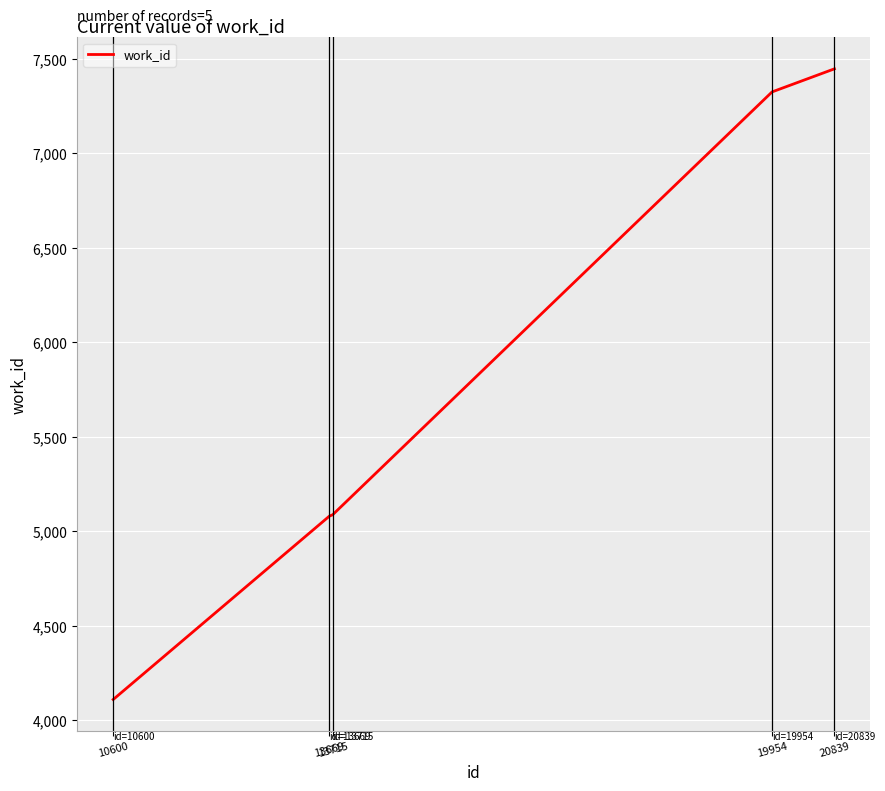

Approximately how many times larger is the value at 19954 compared to 20839?

1.0